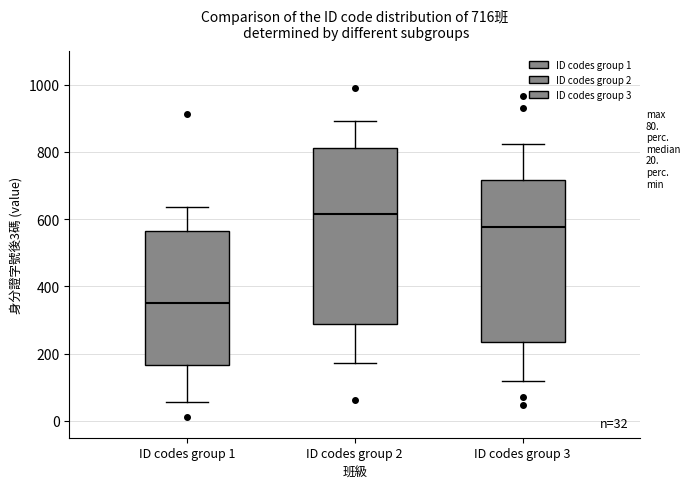

Which box has the lowest median line?

ID codes group 1